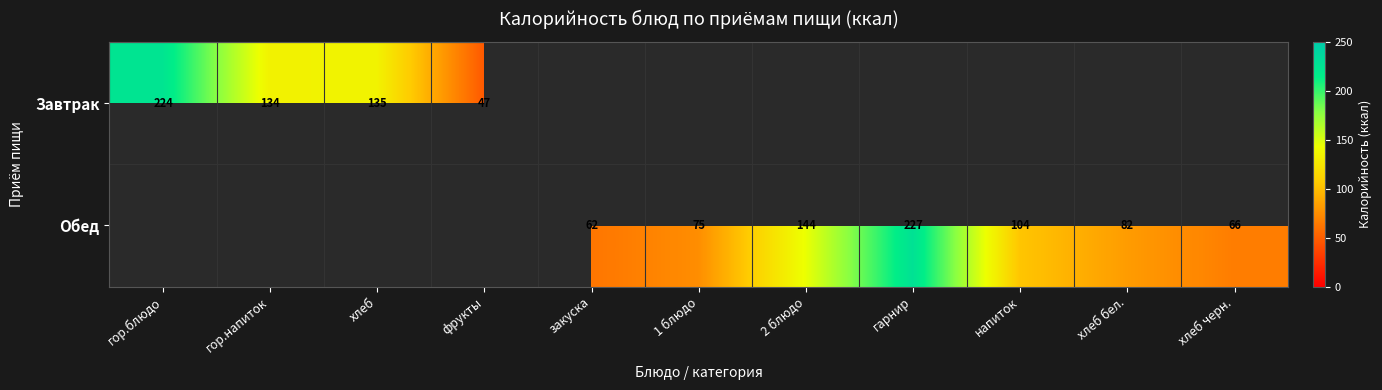

The value of Завтрак at гор.блюдо is 313. True or false?

False